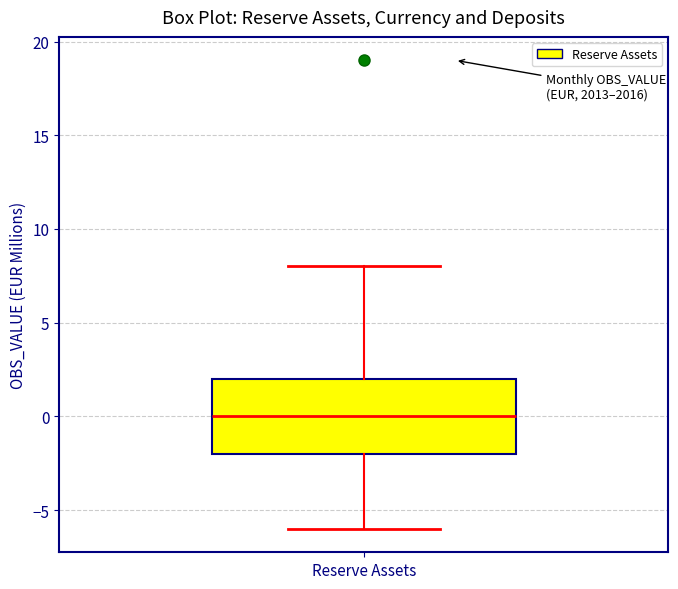

Transcribe this box plot: give where the median line is, the range the box spans, and where the two whiskers end, as read against the y-axis. The values are not printed on the chart, so give them approximately, as read against the axis.

median 0, box -2 to 2, whiskers -6 to 8